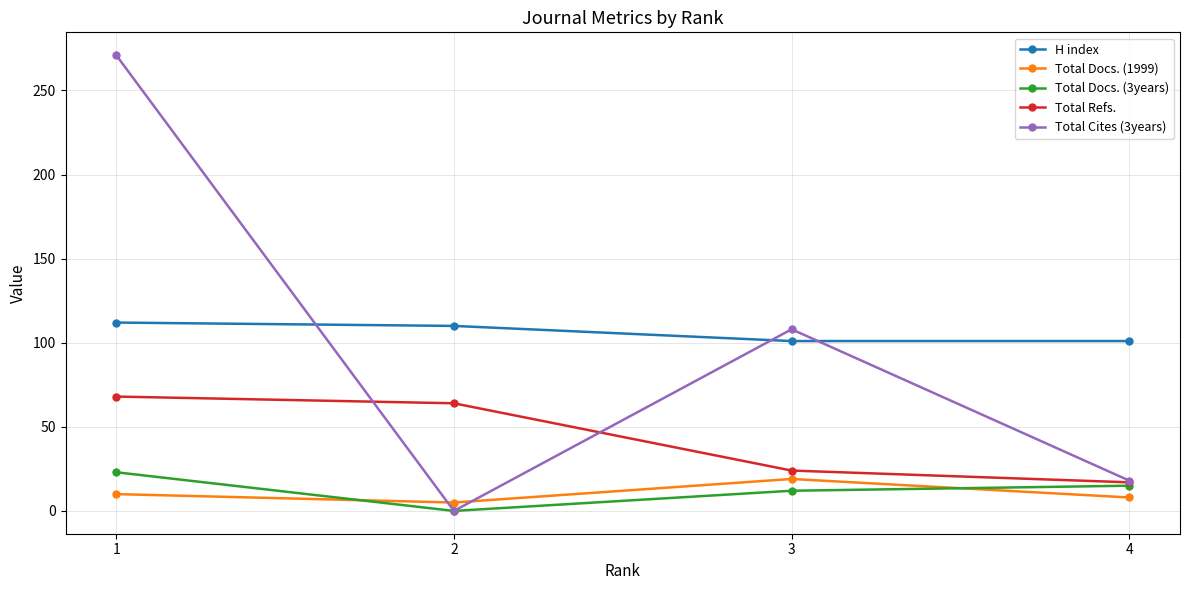

What is the total value across all series at 3?

264